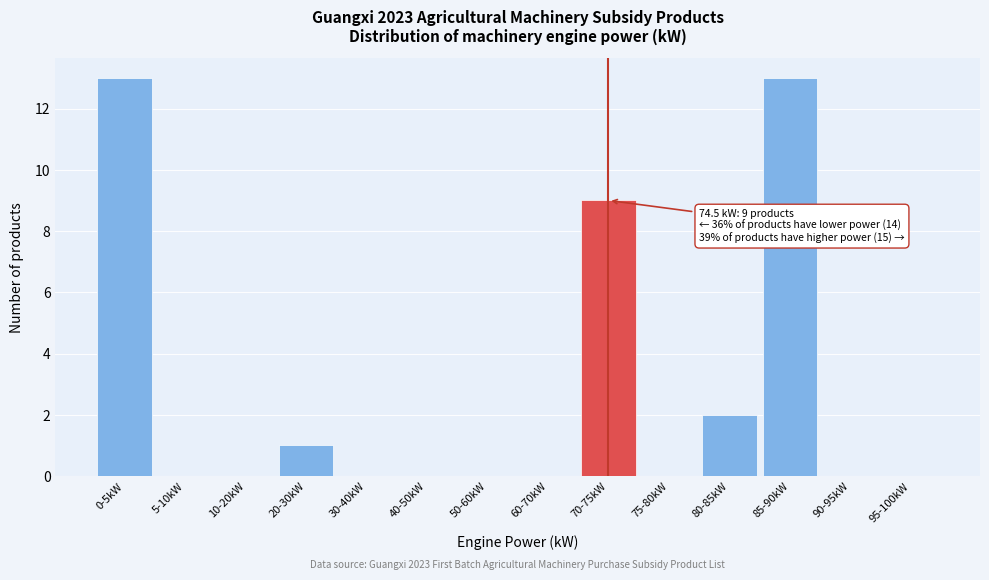

Reading left to right, extract all data points from this chart.

0-5kW=13	5-10kW=0	10-20kW=0	20-30kW=1	30-40kW=0	40-50kW=0	50-60kW=0	60-70kW=0	70-75kW=9	75-80kW=0	80-85kW=2	85-90kW=13	90-95kW=0	95-100kW=0